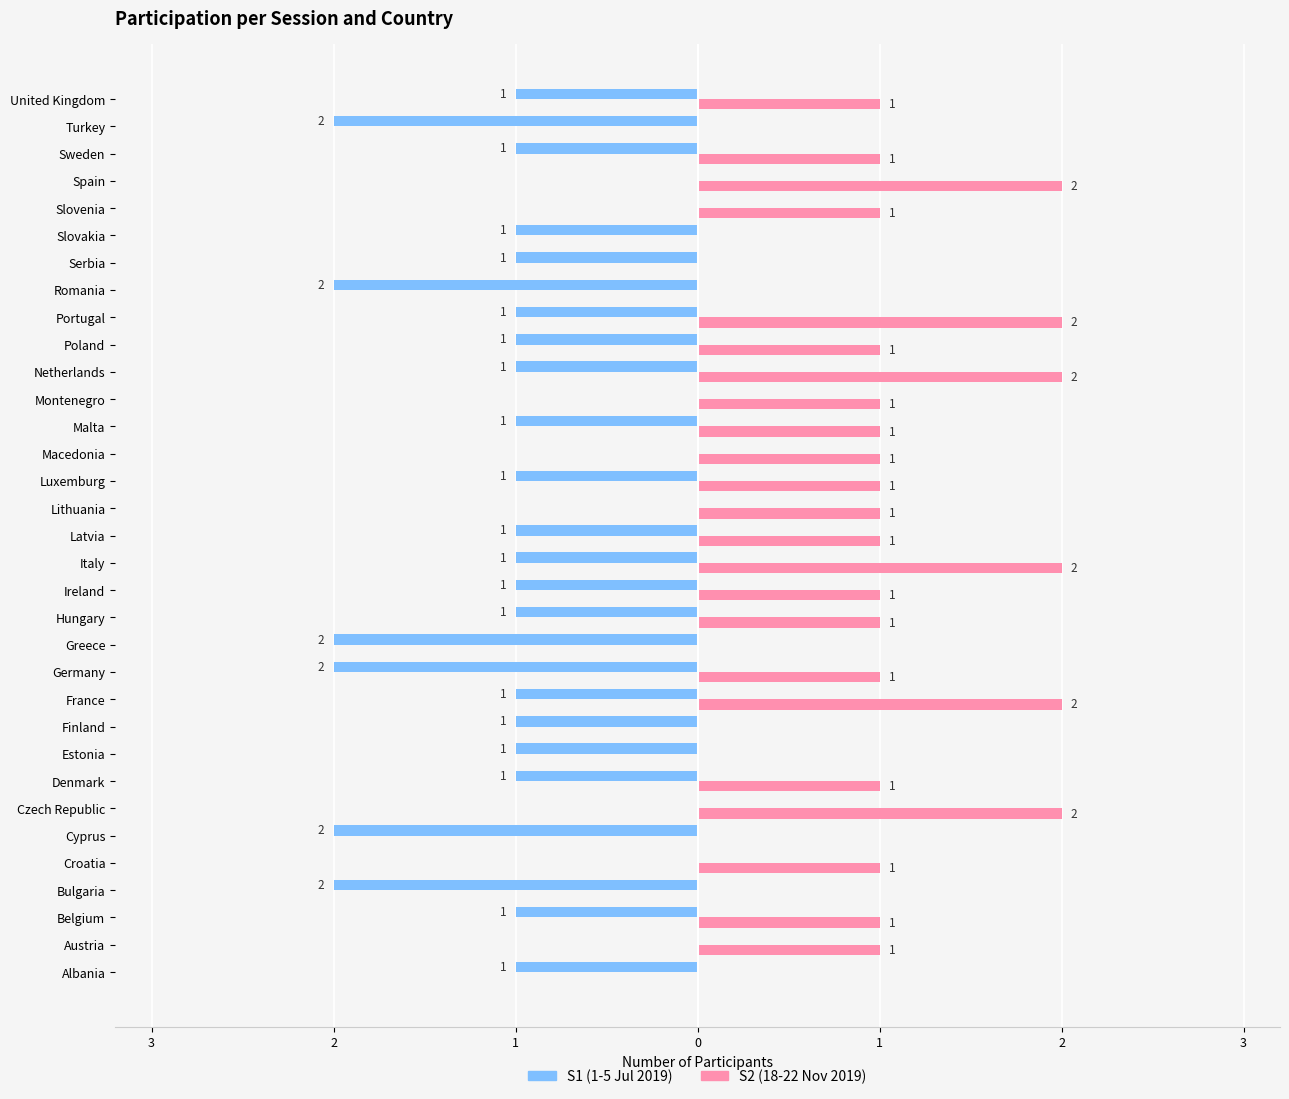

What are all the series names shown in the legend?

S1 (1-5 Jul 2019), S2 (18-22 Nov 2019)